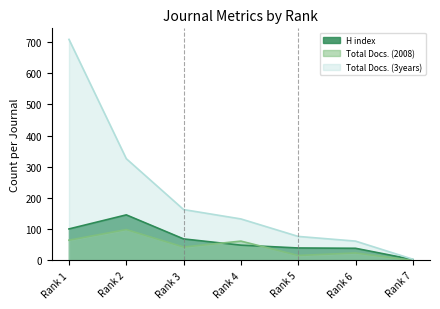

True or false: Total Docs. (3years) and Total Docs. (2008) cross at least once.

False